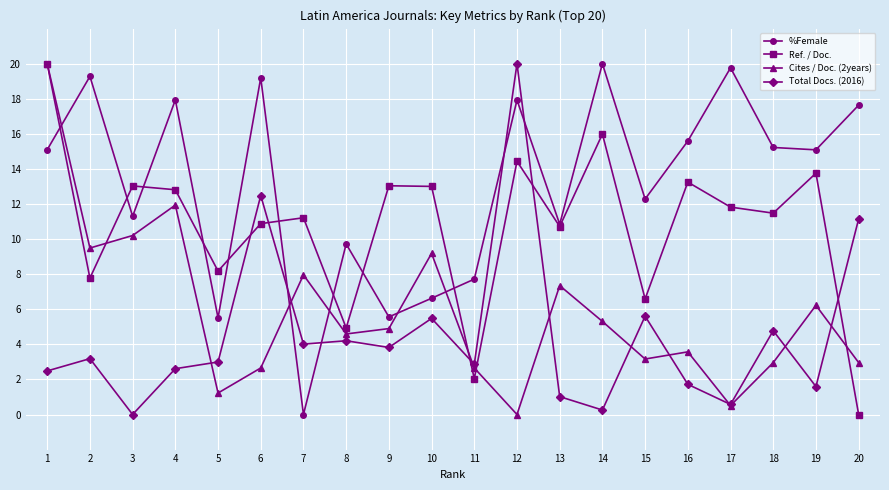

At which label is Cites / Doc. (2years) closest to 10?

3